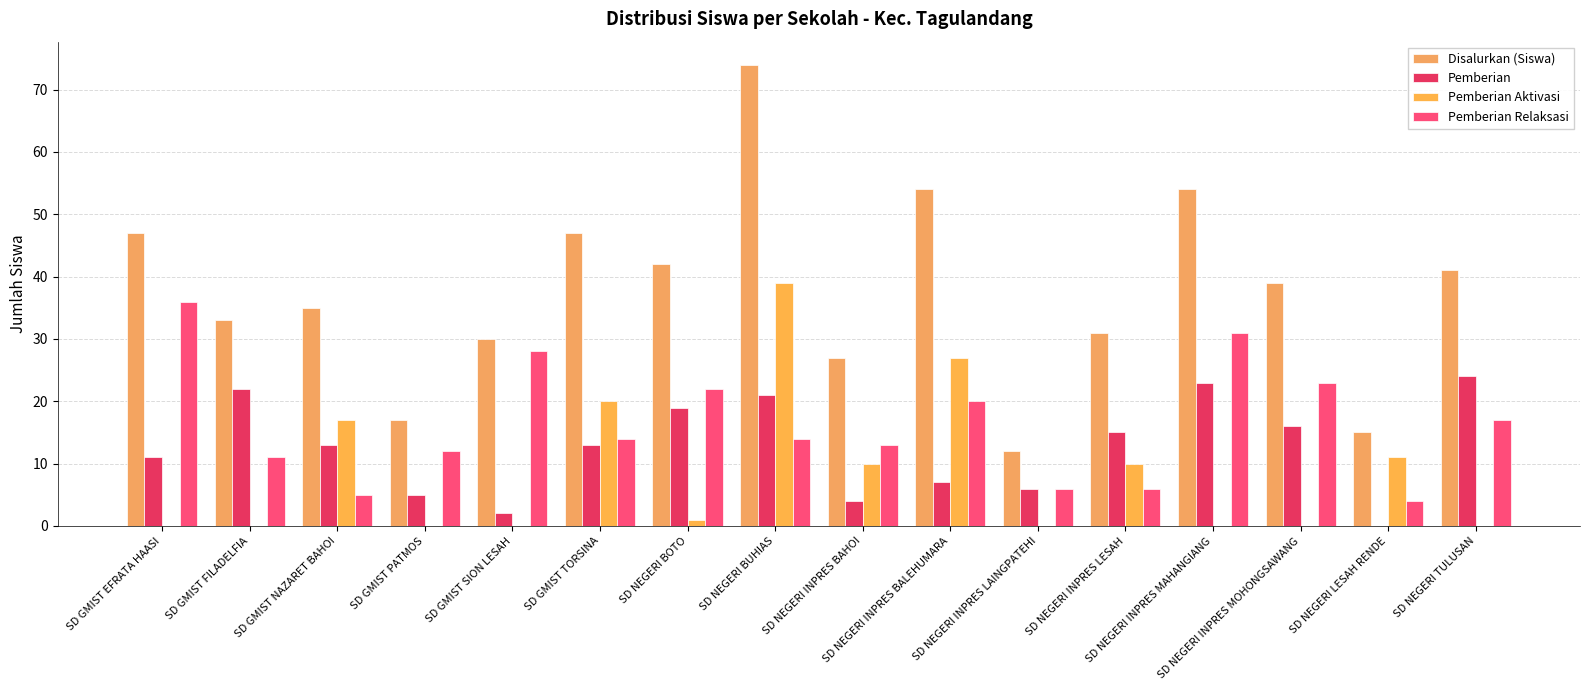

The value of Pemberian Aktivasi at SD NEGERI INPRES LAINGPATEHI is 23. True or false?

False